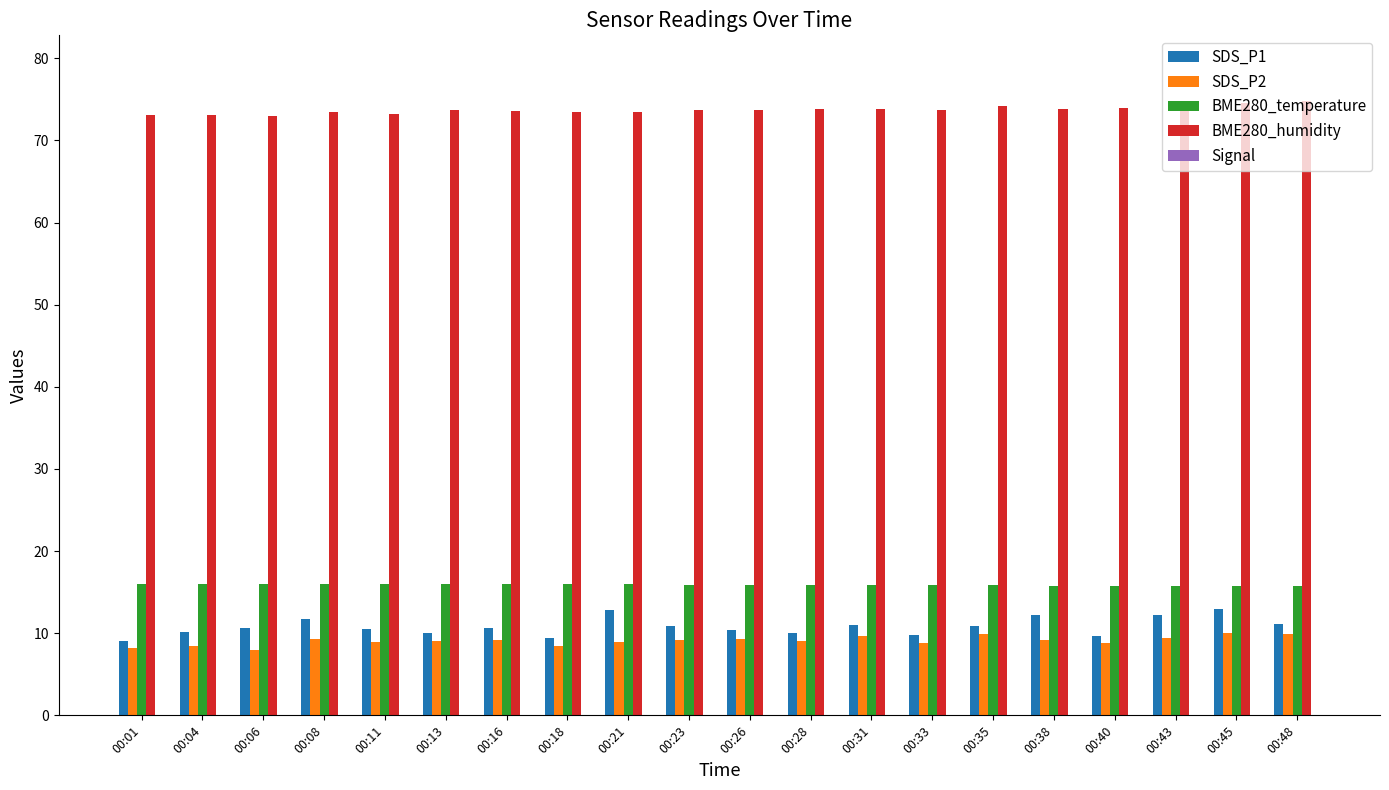

Read the SDS_P1 value at 00:28.

10.0